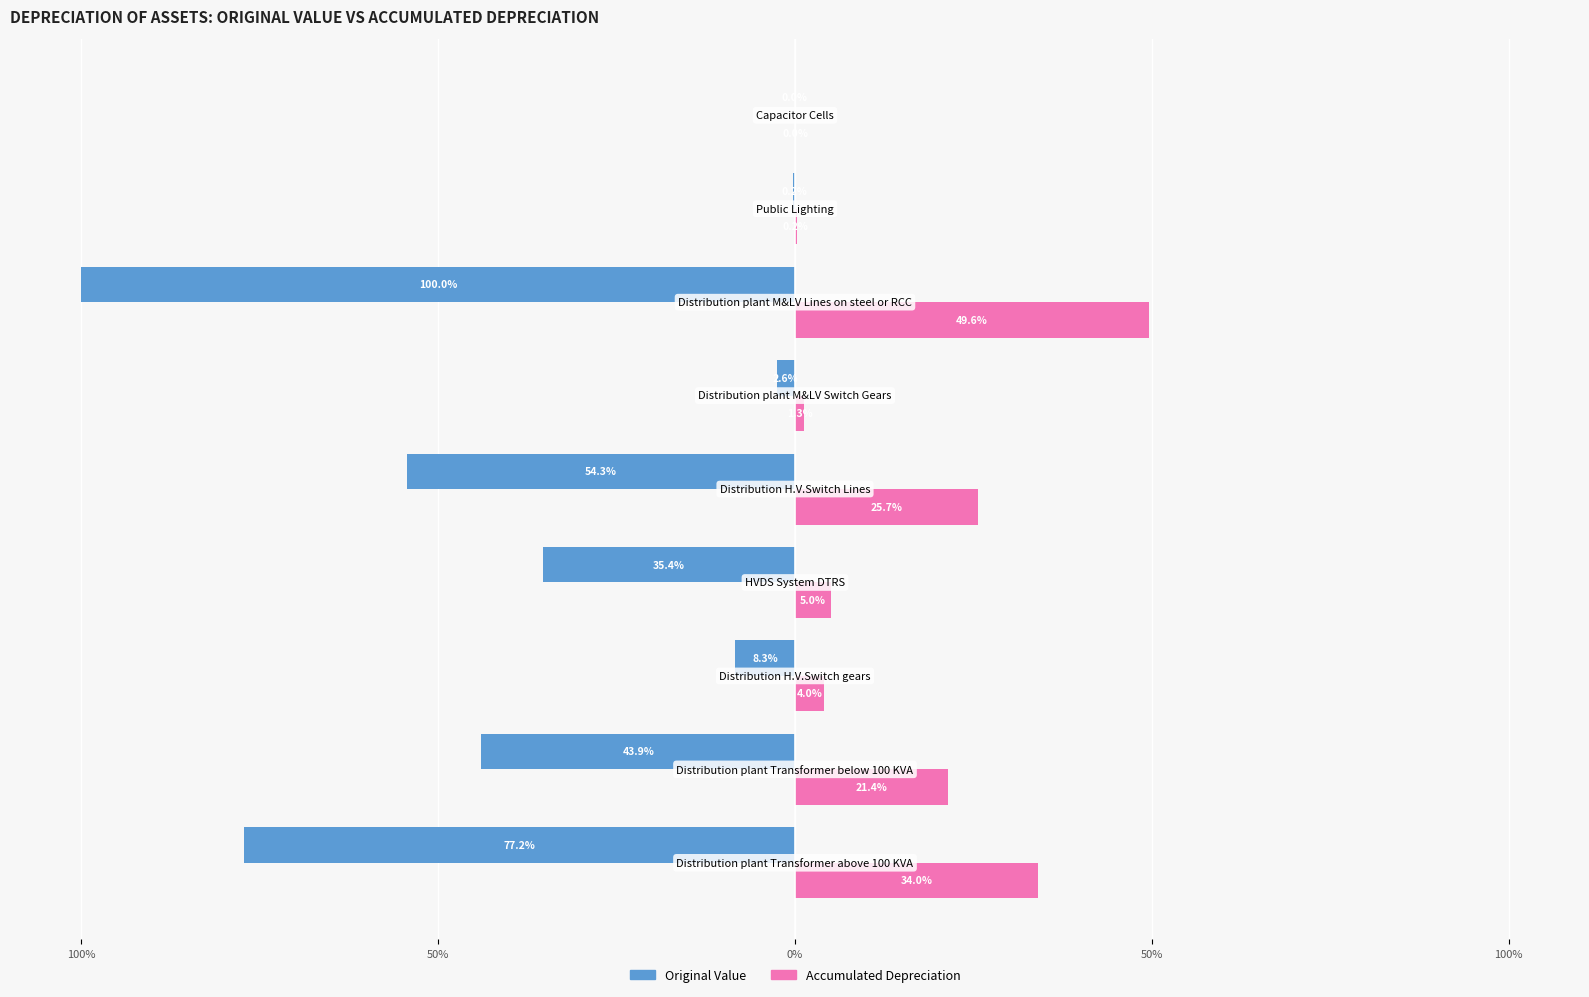

What are all the series names shown in the legend?

Original Value, Accumulated Depreciation